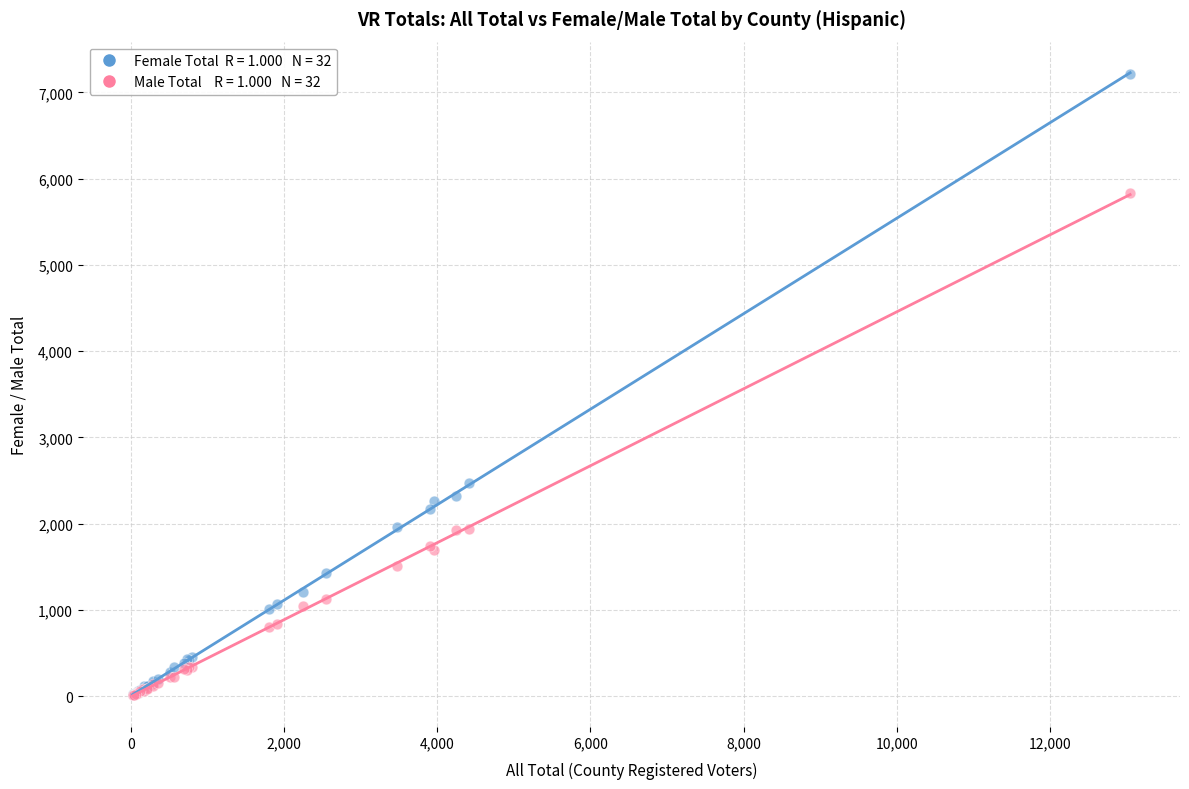

Across all series, what Y value is closest to 3609?

2469